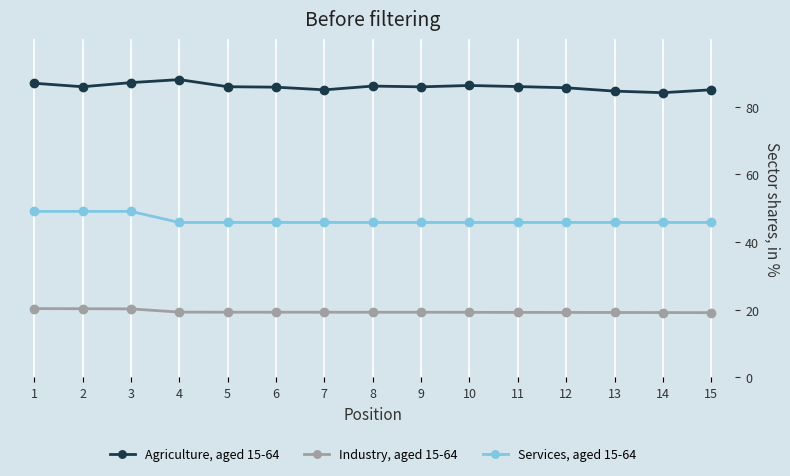

True or false: Industry, aged 15-64 and Services, aged 15-64 cross at least once.

False